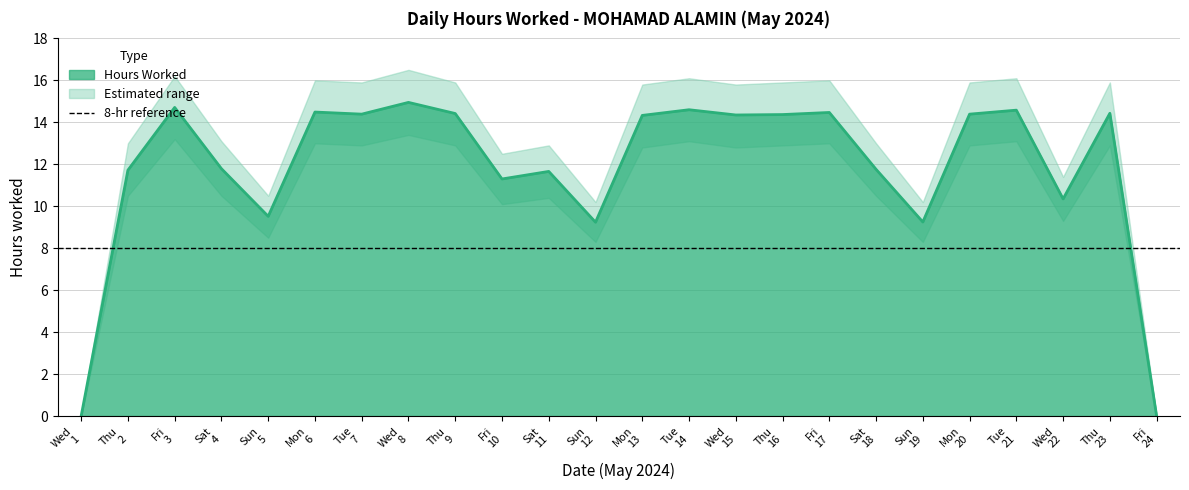

Reading right to left, list all the values displayed in this chart.

Hours Worked: 0.0	14.4	10.3	14.6	14.4	9.2	11.8	14.5	14.4	14.3	14.6	14.3	9.2	11.7	11.3	14.4	14.9	14.4	14.5	9.5	11.8	14.7	11.7	0.0
Lower Bound: 0.0	12.9	9.3	13.1	12.9	8.3	10.5	13.0	12.9	12.8	13.1	12.8	8.3	10.4	10.1	12.9	13.4	12.9	13.0	8.5	10.5	13.2	10.5	0.0
Upper Bound: 0.0	15.9	11.4	16.1	15.9	10.2	13.0	16.0	15.9	15.8	16.1	15.8	10.2	12.9	12.5	15.9	16.5	15.9	16.0	10.5	13.1	16.2	13.0	0.0